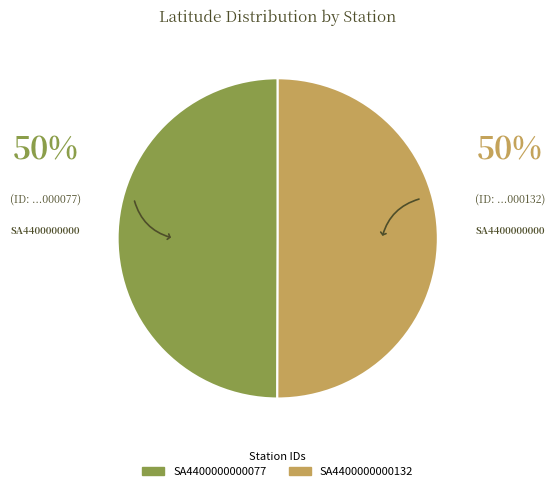

What is the ratio of the value at SA4400000000132 to the value at SA4400000000077?

1.0